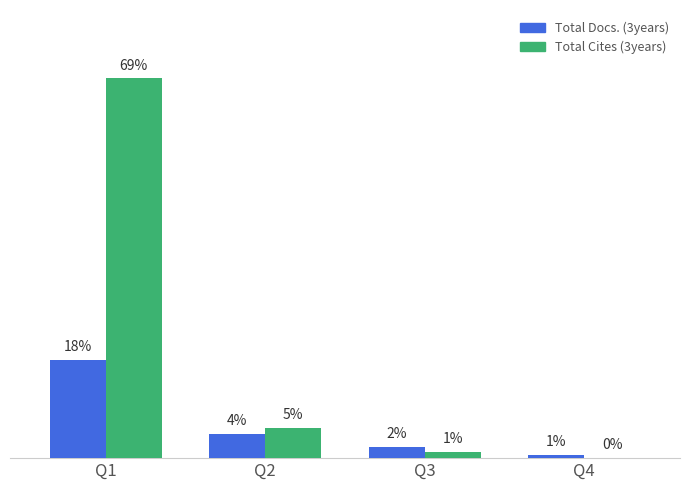

Which series changed the most between Q2 and Q4?

Total Cites (3years)